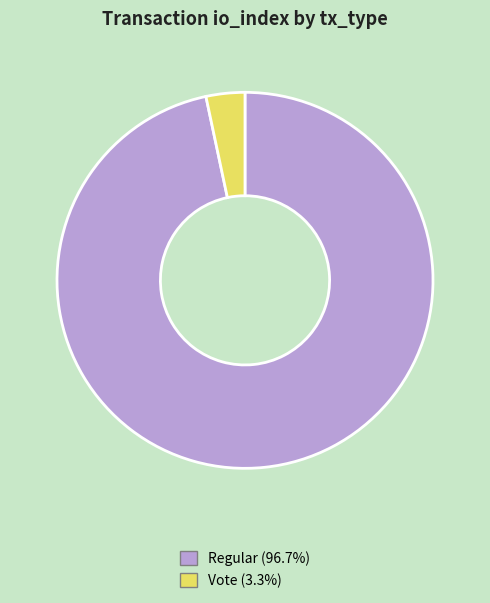

Is the sum of Regular (96.7%) and Vote (3.3%) greater than half?

Yes